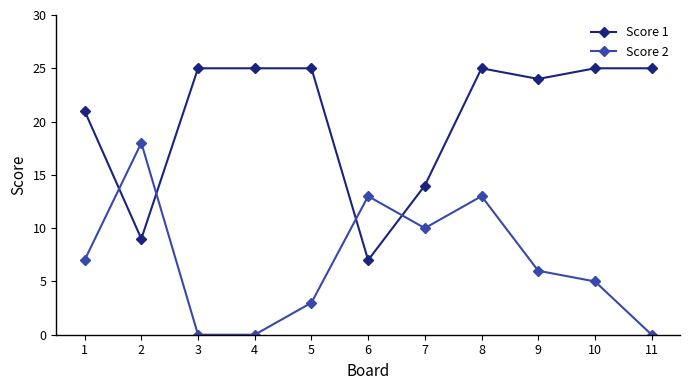

Reading left to right, transcribe all the data shown in this chart.

Score 1: 1=21	2=9	3=25	4=25	5=25	6=7	7=14	8=25	9=24	10=25	11=25
Score 2: 1=7	2=18	3=0	4=0	5=3	6=13	7=10	8=13	9=6	10=5	11=0